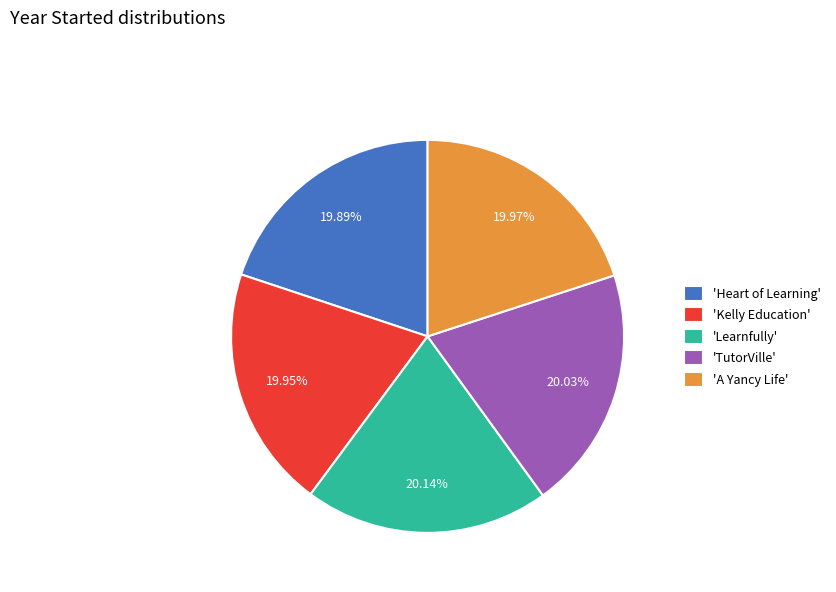

Is there any slice that represents more than half of the pie?

No